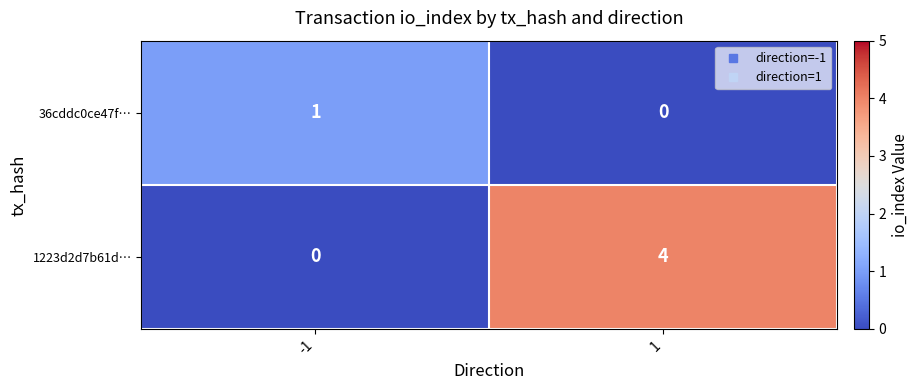

The 1223d2d7b61d… series shows 4 at 1. True or false?

True